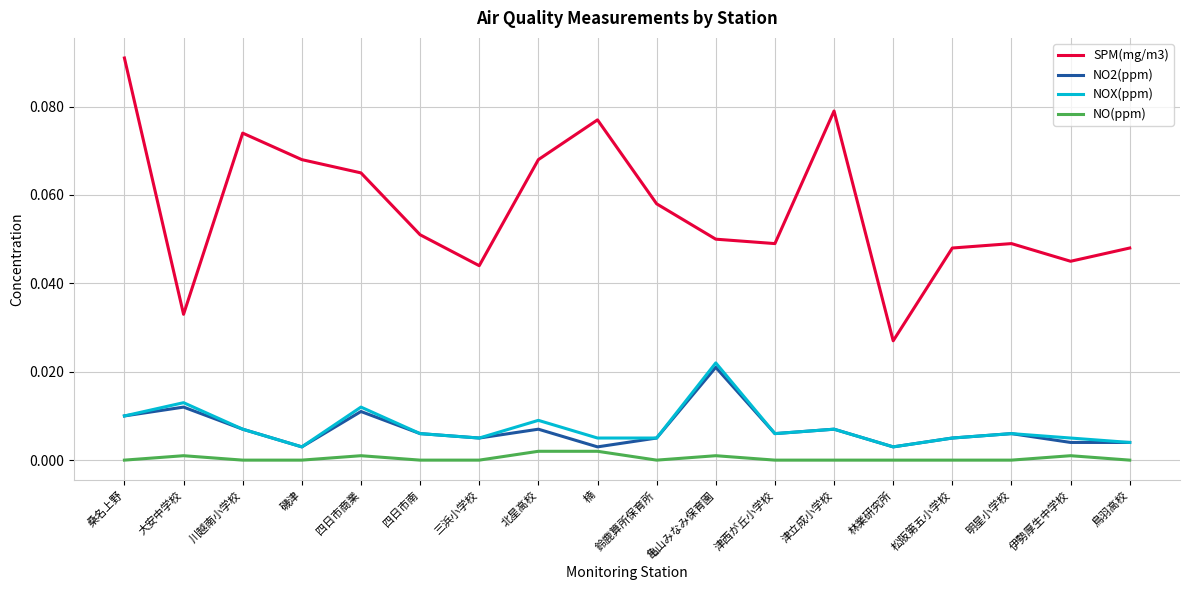

Which series has the largest range (max minus min)?

SPM(mg/m3)